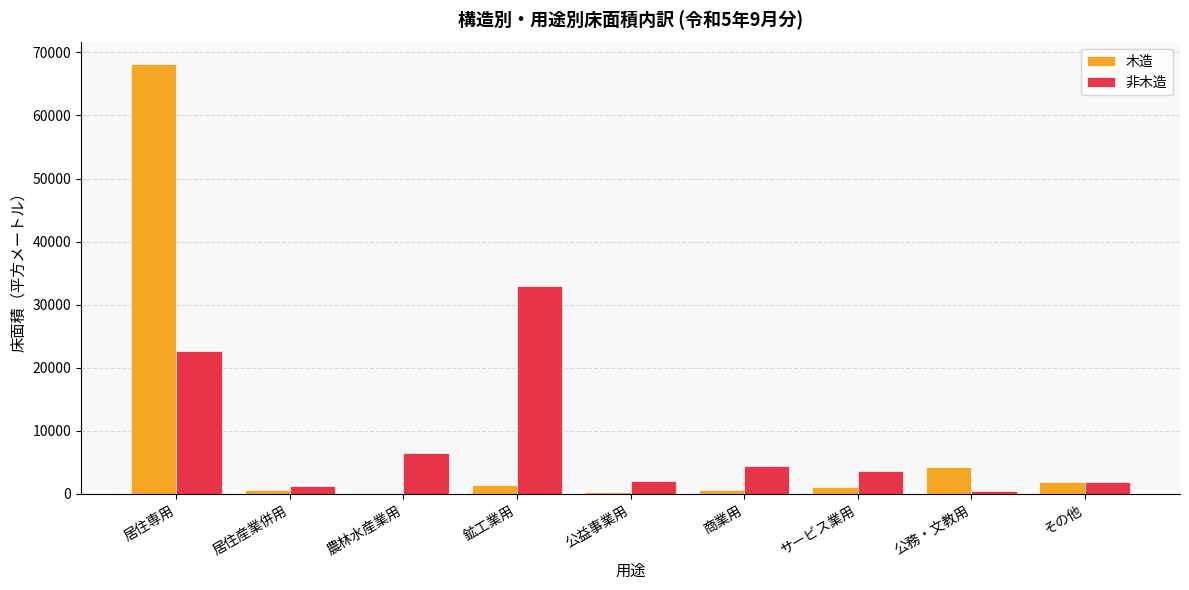

Which series has the largest range (max minus min)?

木造